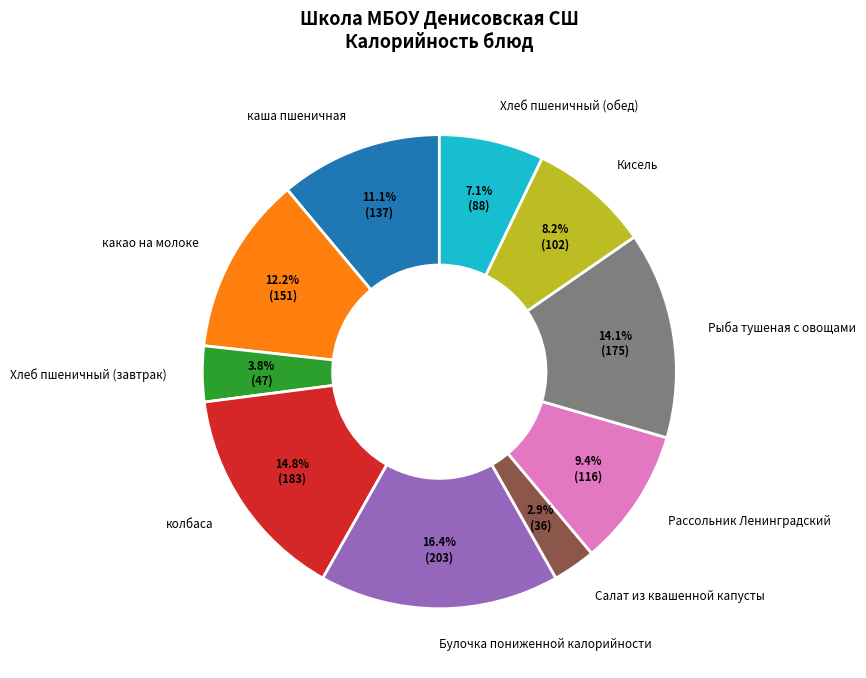

Which slice is the largest?

Булочка пониженной калорийности